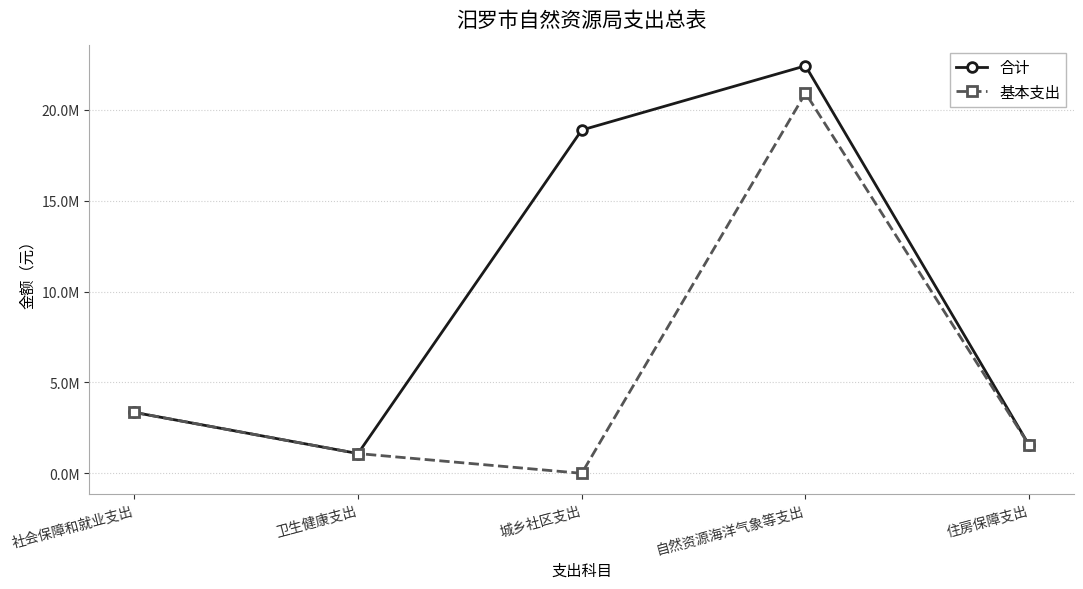

The 合计 series shows 914334.9 at 住房保障支出. True or false?

False